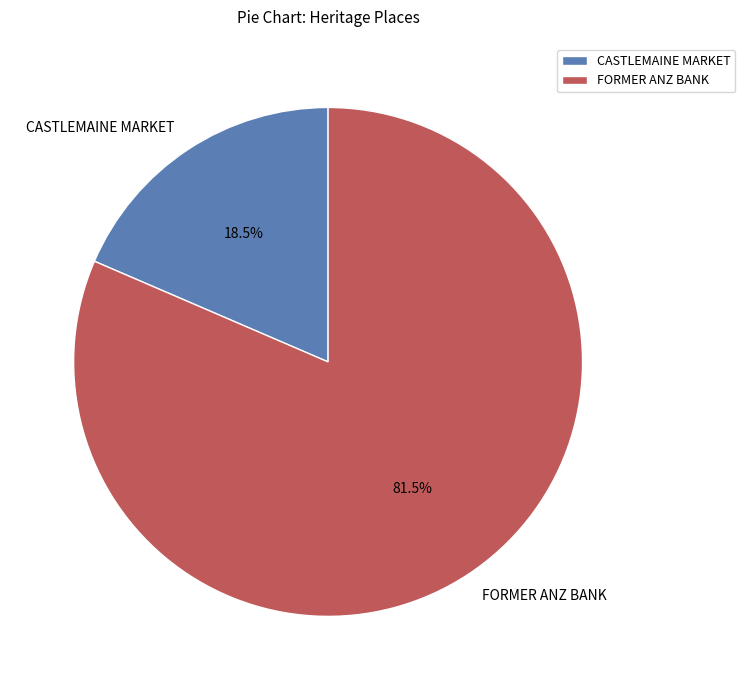

What portion of the pie excludes CASTLEMAINE MARKET?

81.5%